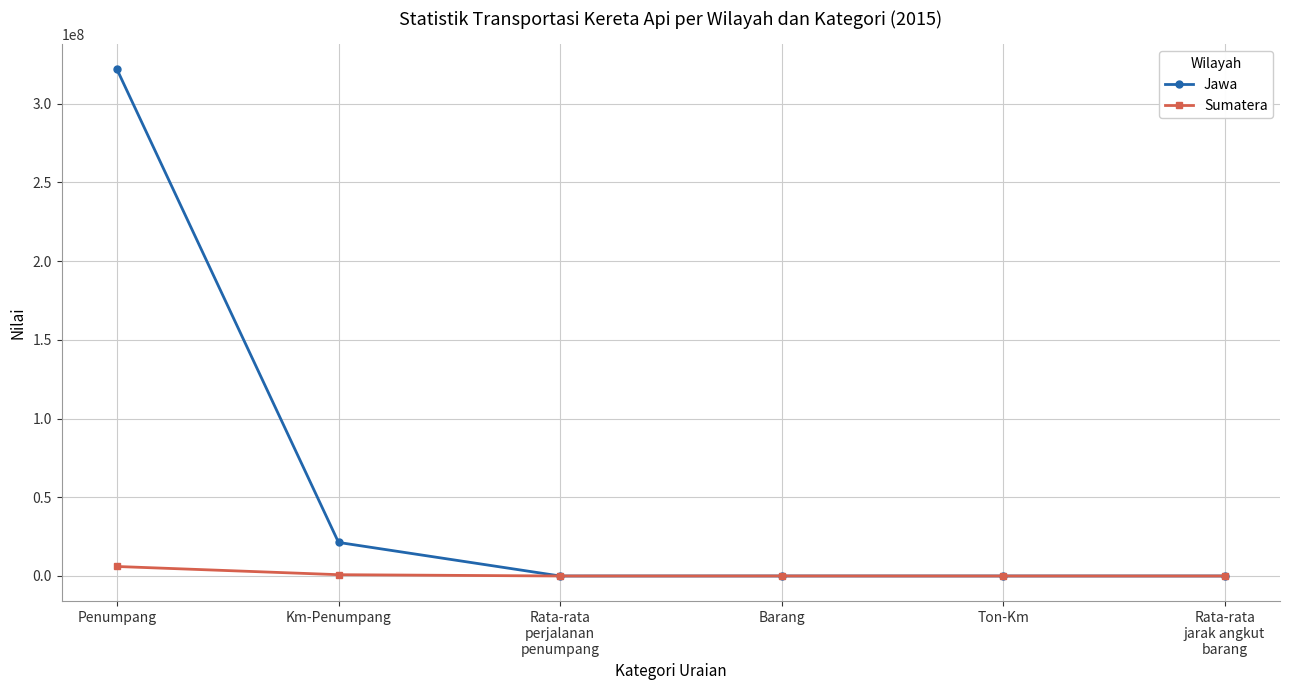

True or false: Sumatera has more than 0 interior local peaks.

True